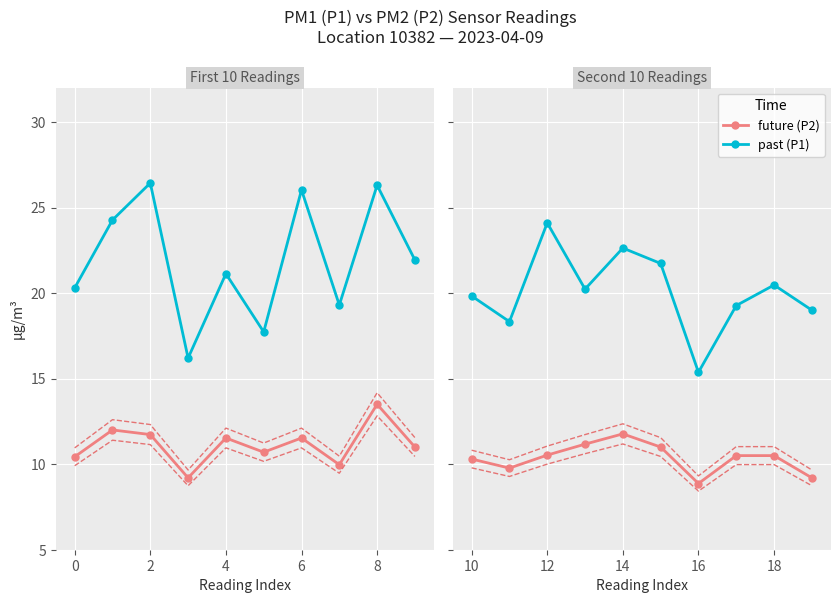

True or false: P1 (past) and P2 (future) cross at least once.

False